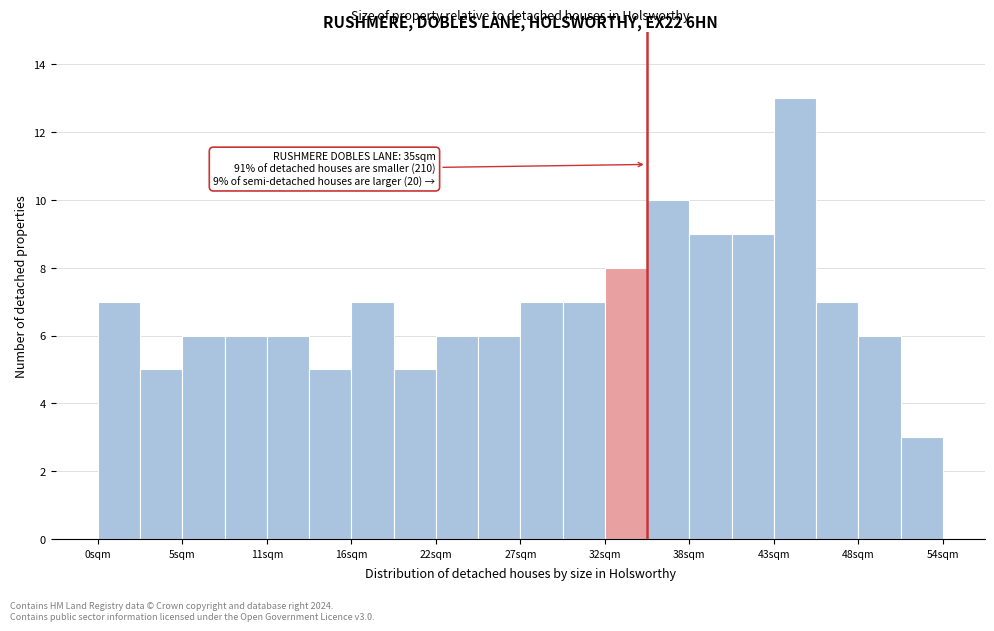

Read against the x-axis, roughly where is the centre of the tallest bar?

44